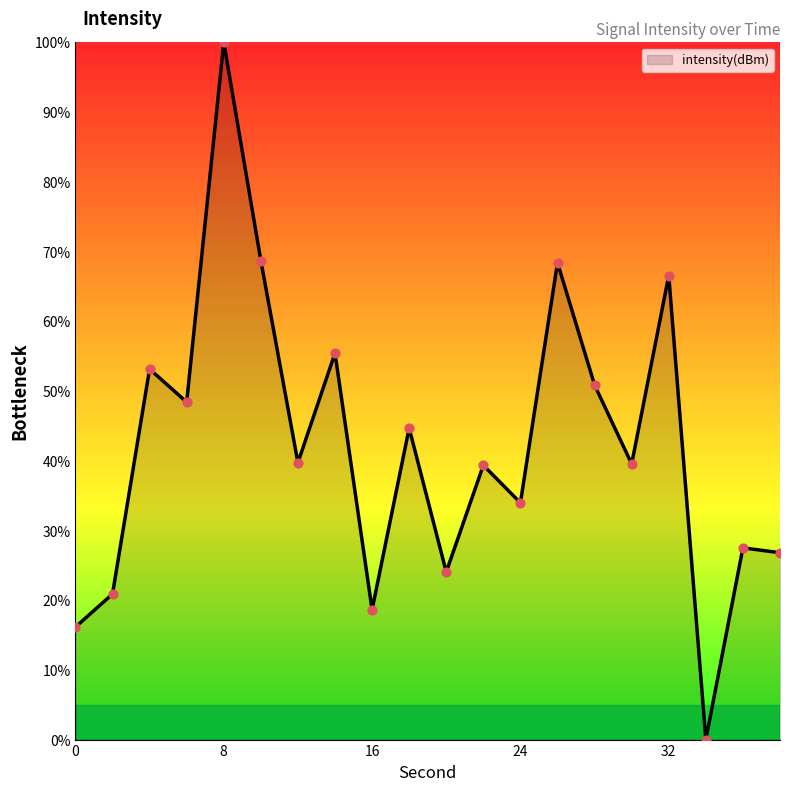

What is the difference between the maximum and minimum values?

100.0